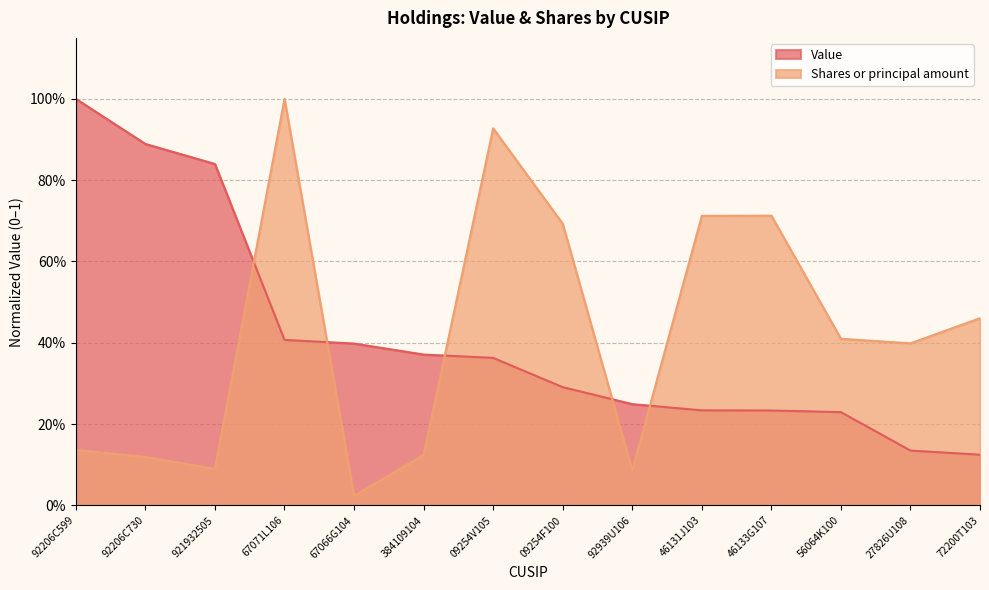

True or false: Value and Shares or principal amount intersect in this chart.

True